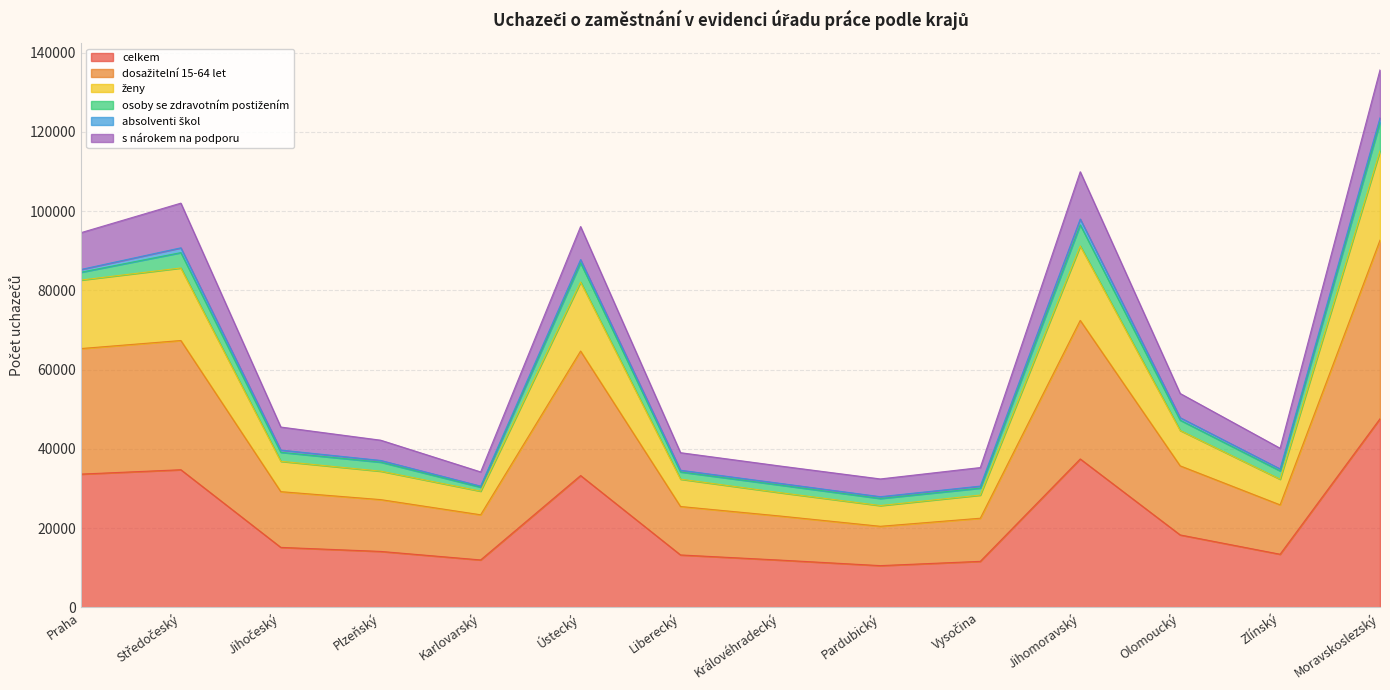

At which category is the sum across all series the highest?

Moravskoslezský